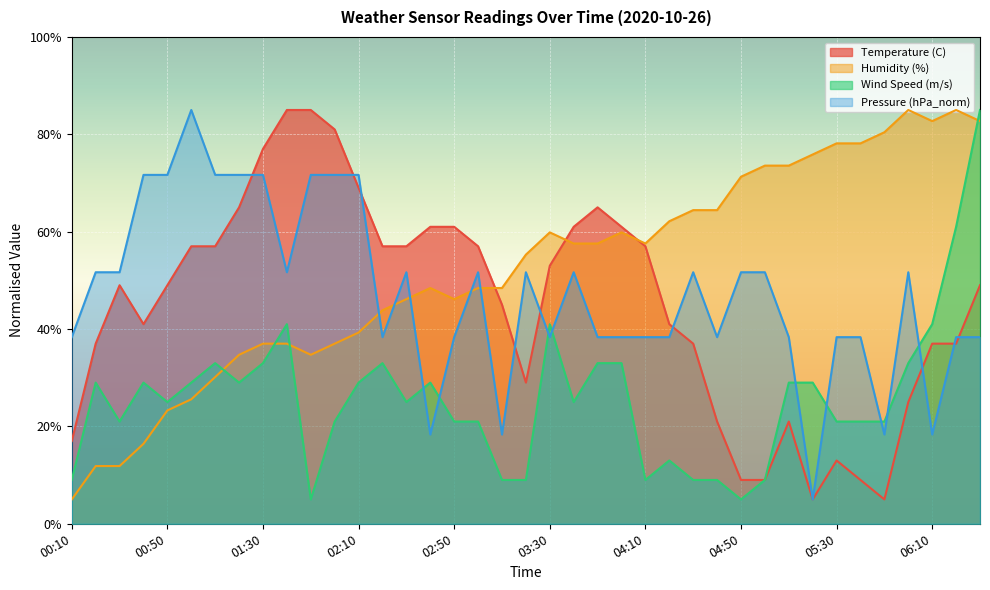

Rank the series at 05:20 from highest to lowest value.

Humidity (%), Wind Speed (m/s), Temperature (C), Pressure (hPa_norm)